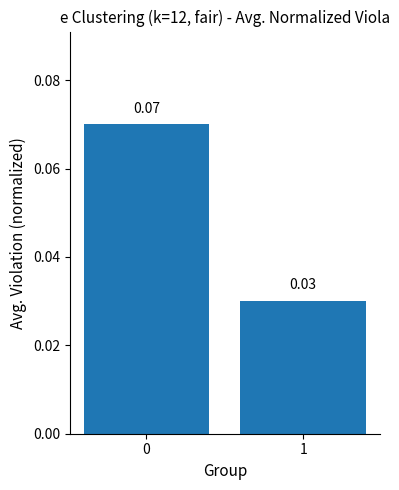

What is the sum of all values?

0.1